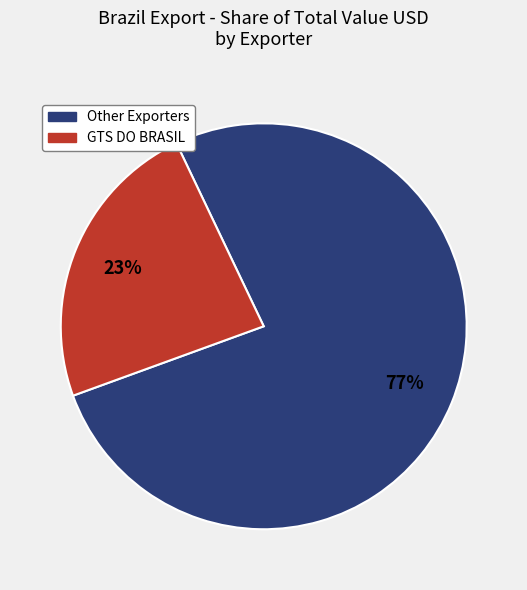

To the nearest percent, what is the average slice percentage?

50%